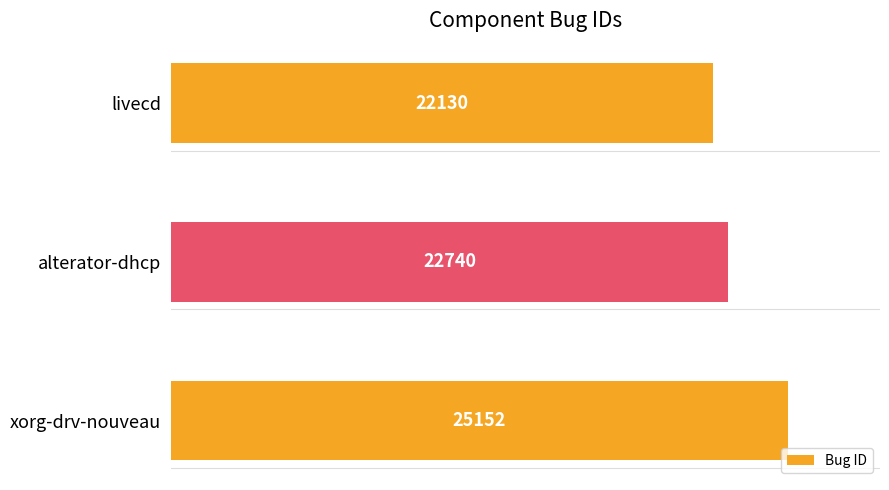

Which has a higher value, alterator-dhcp or livecd?

alterator-dhcp